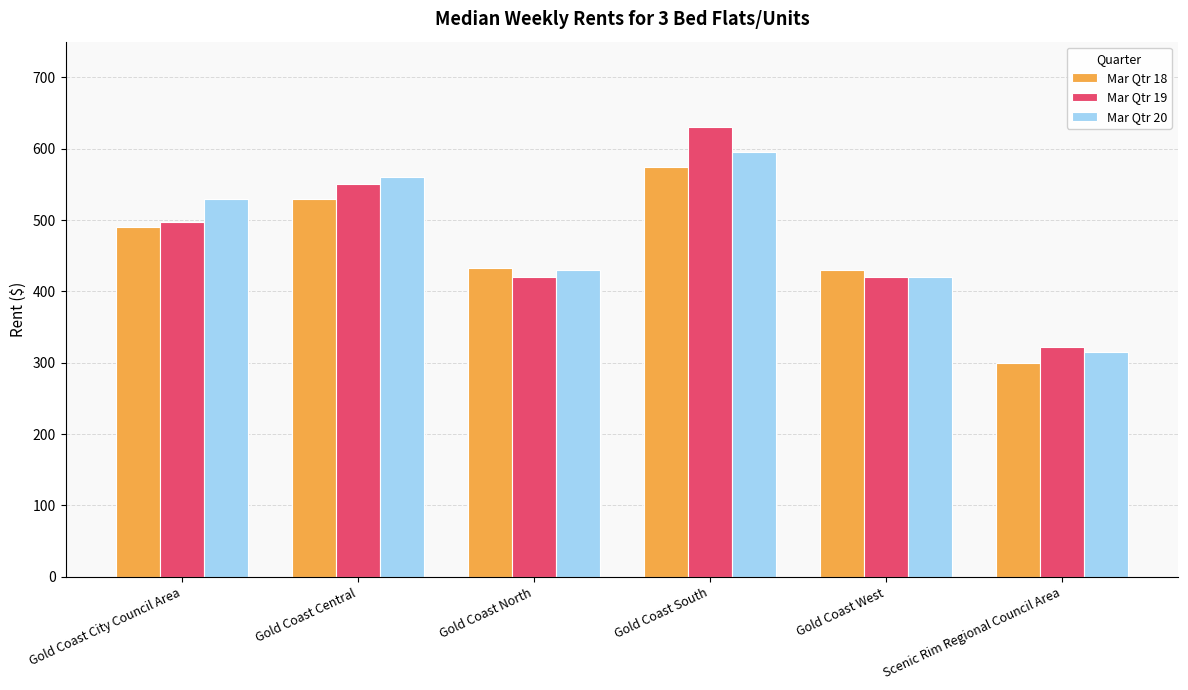

What is the total value across all series at Gold Coast South?

1800.0